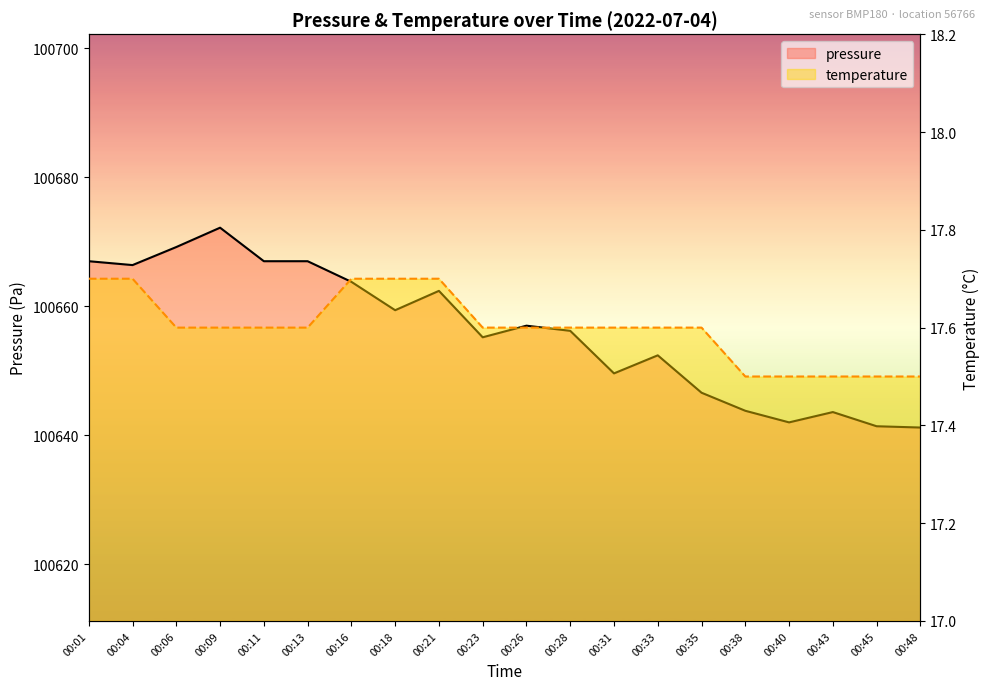

Reading left to right, transcribe all the data shown in this chart.

pressure: 00:01=100667.0	00:04=100666.4	00:06=100669.2	00:09=100672.2	00:11=100667.0	00:13=100667.0	00:16=100663.8	00:18=100659.4	00:21=100662.4	00:23=100655.2	00:26=100657.0	00:28=100656.2	00:31=100649.6	00:33=100652.4	00:35=100646.6	00:38=100643.8	00:40=100642.0	00:43=100643.6	00:45=100641.4	00:48=100641.2
temperature: 00:01=17.7	00:04=17.7	00:06=17.6	00:09=17.6	00:11=17.6	00:13=17.6	00:16=17.7	00:18=17.7	00:21=17.7	00:23=17.6	00:26=17.6	00:28=17.6	00:31=17.6	00:33=17.6	00:35=17.6	00:38=17.5	00:40=17.5	00:43=17.5	00:45=17.5	00:48=17.5